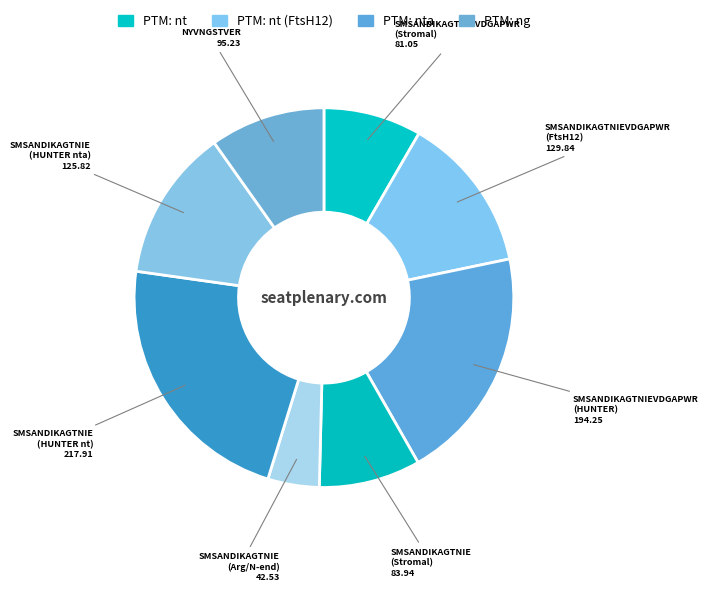

Which slice is the smallest?

SMSANDIKAGTNIE (Arg/N-end)